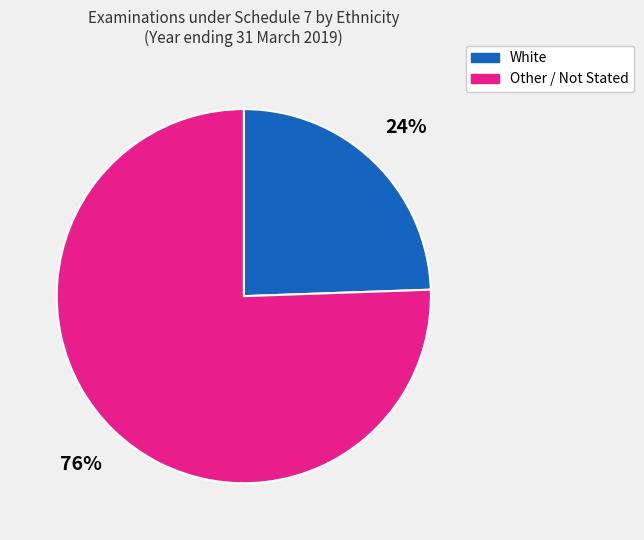

Does any single category account for the majority?

Yes